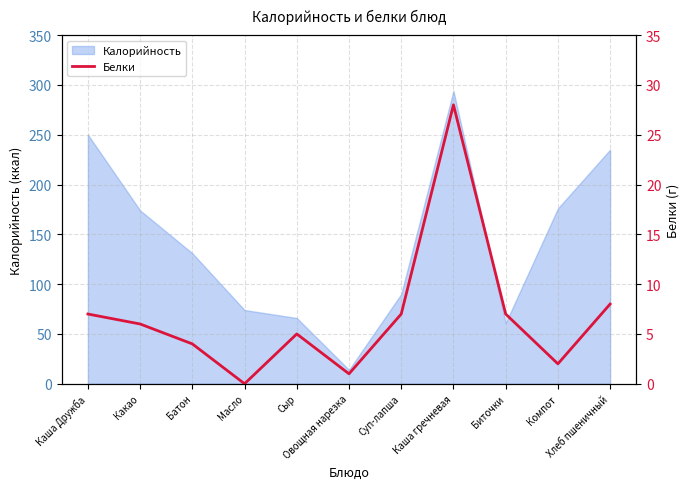

Is it true that the value at Хлеб пшеничный is 11?

False